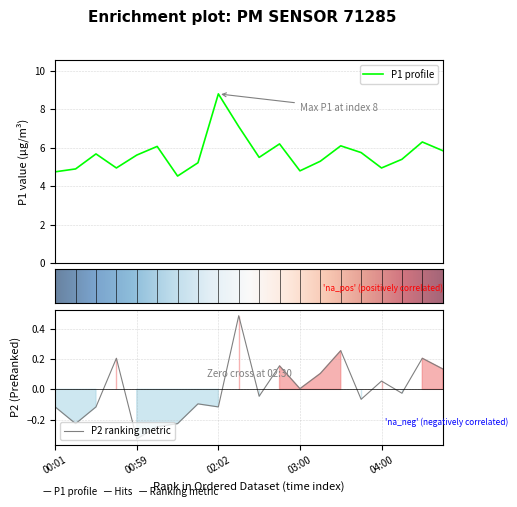

The P1 series shows 5.4 at 04:15. True or false?

True